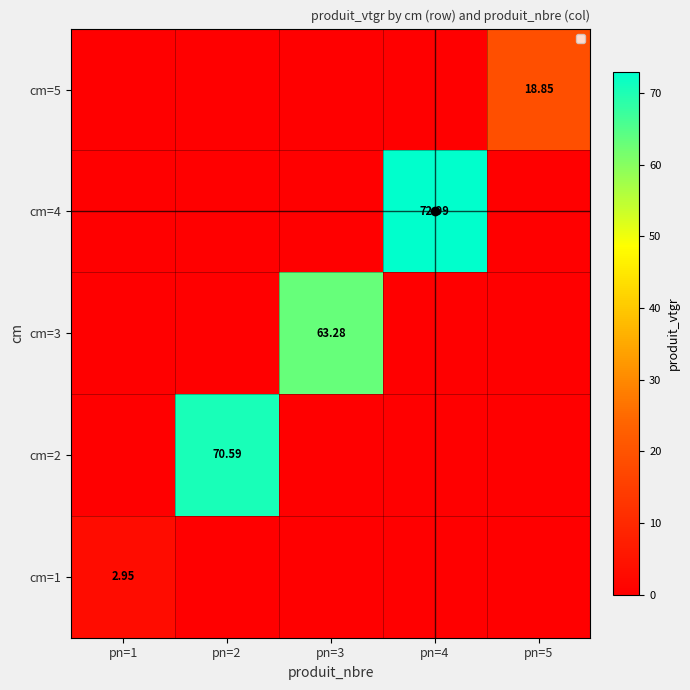

Which category has the lowest value across all series?

pn=2